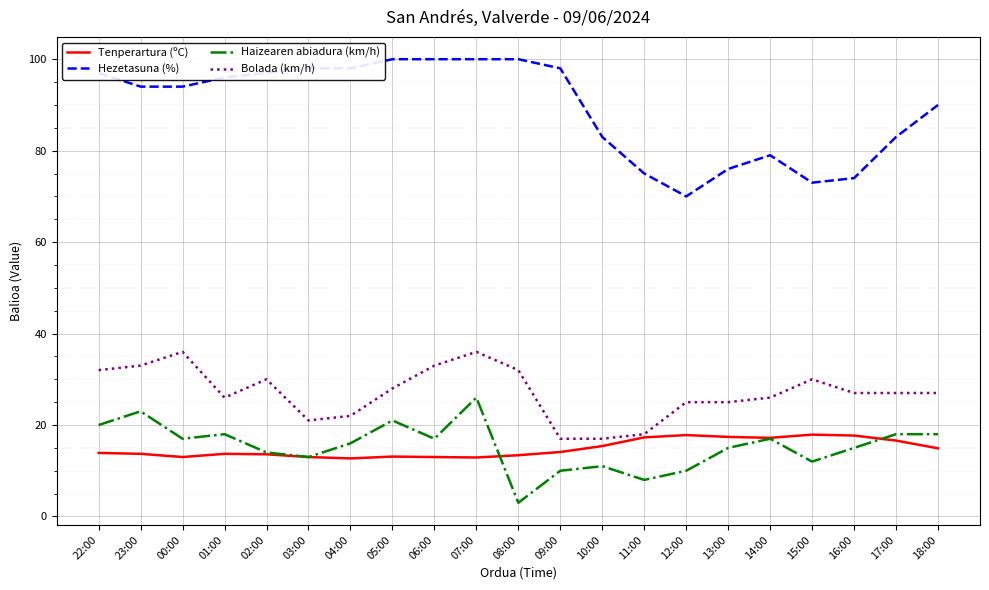

How many lines are shown in the chart?

4